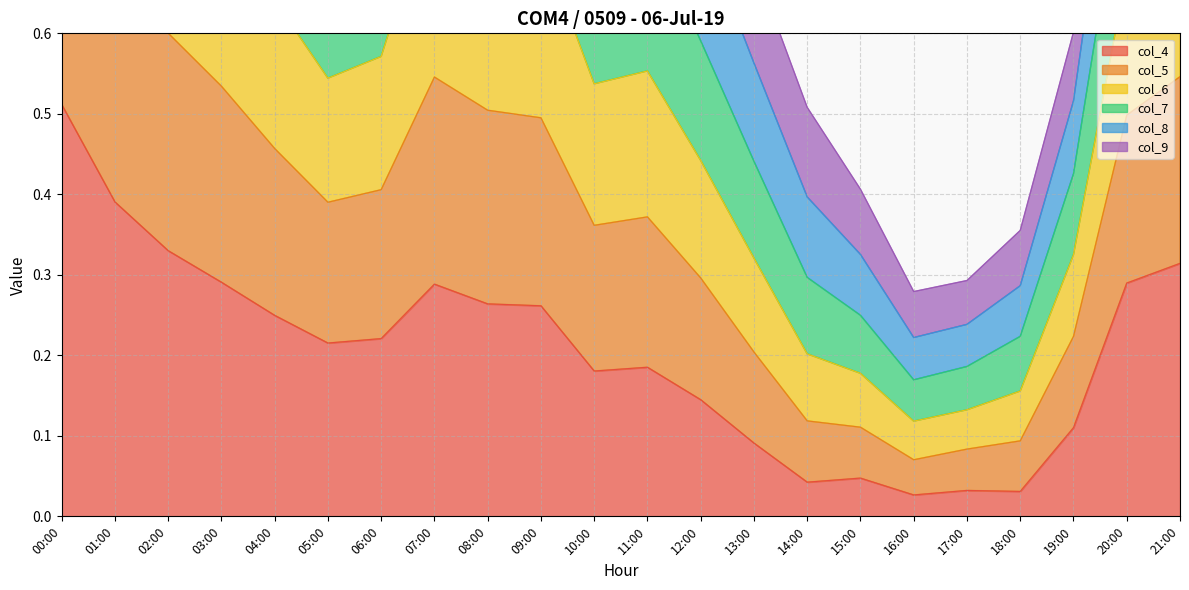

What is the difference between the second highest and second lowest values in the col_7 series?

1.2